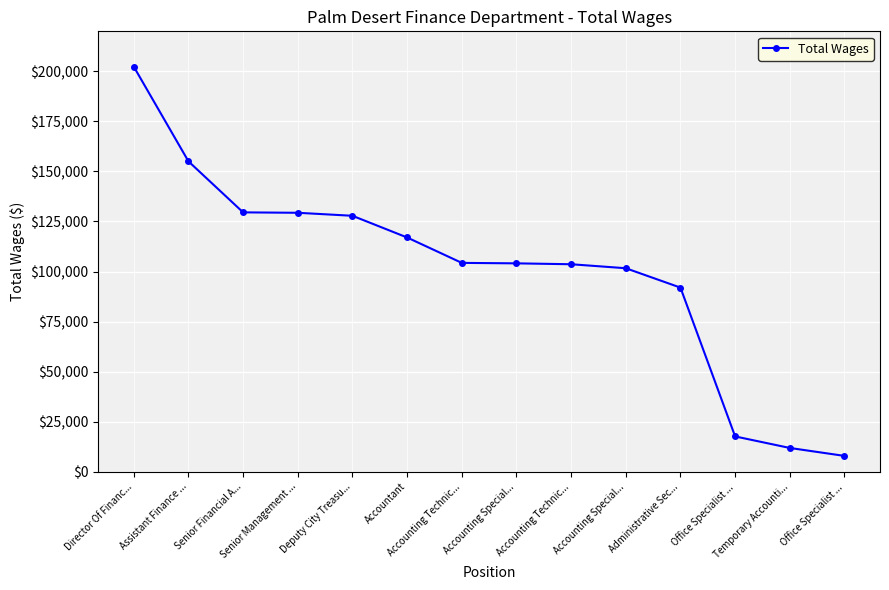

Approximately how many times larger is the value at Senior Management ... compared to Accounting Special...?

1.3